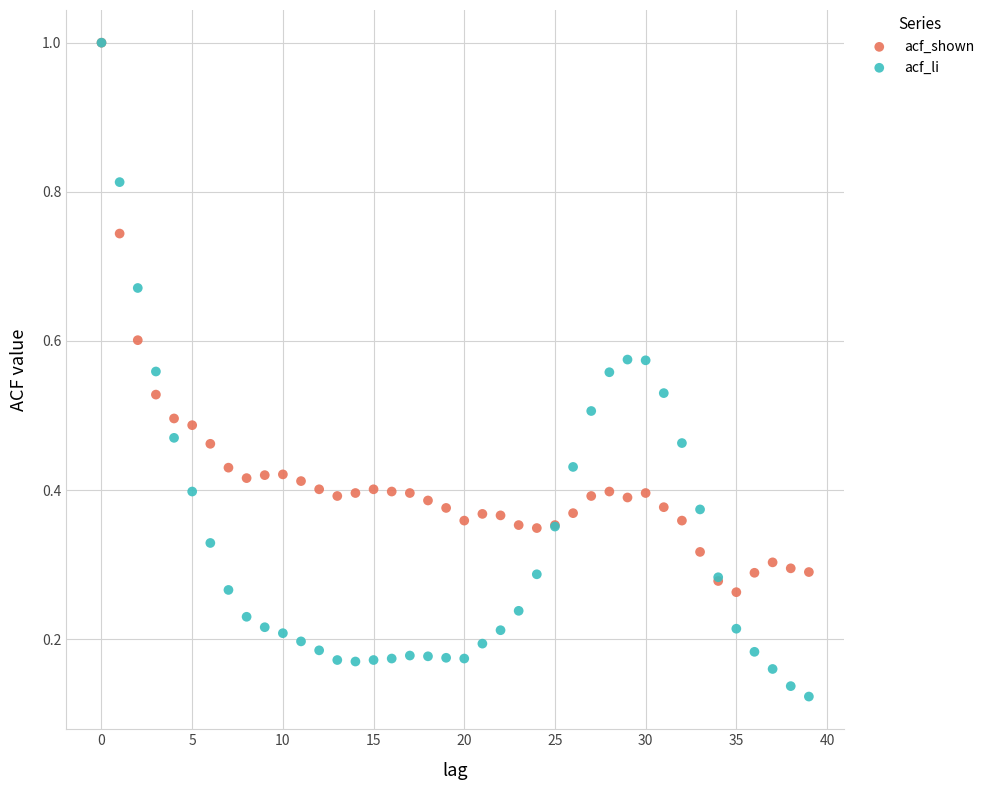

Which series has the largest Y range (max minus min)?

acf_li